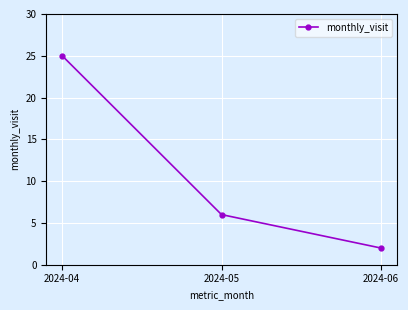

Reading right to left, what are all the values shown in this chart?

2	6	25